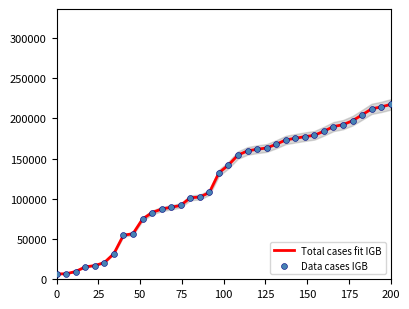

Which series contains the highest Y value?

Total cases fit IGB